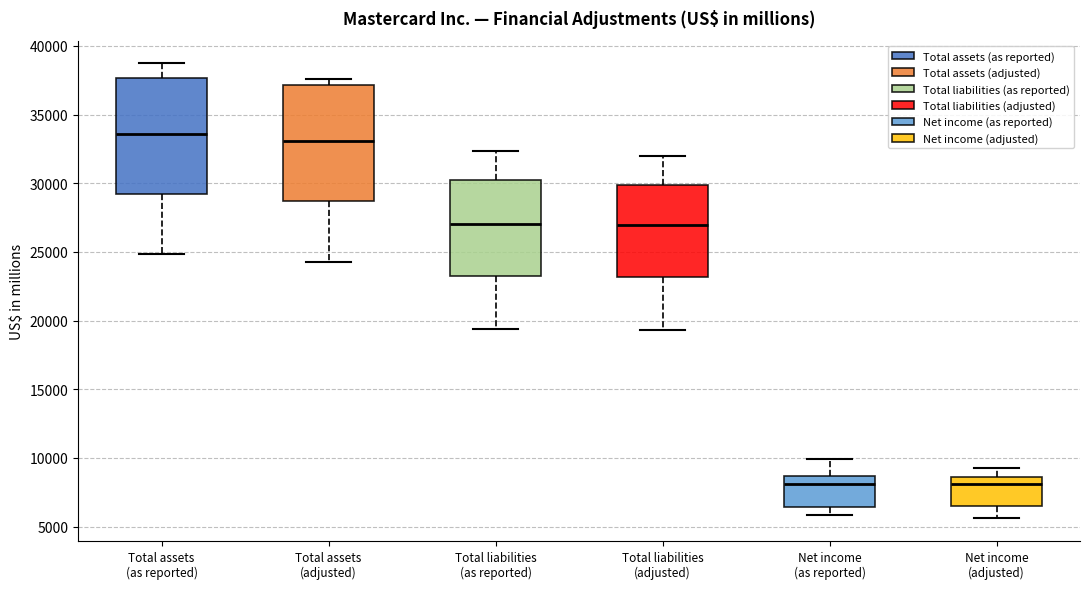

Reading left to right, transcribe this box plot: for each box, give where its median line is, the range the box spans, and where its two whiskers end, as read against the y-axis. The values are not printed on the chart, so give them approximately, as read against the axis.

Total assets (as reported): median 33500, box 29000 to 37500, whiskers 25000 to 38500
Total assets (adjusted): median 33000, box 28500 to 37000, whiskers 24500 to 37500
Total liabilities (as reported): median 27000, box 23000 to 30500, whiskers 19500 to 32500
Total liabilities (adjusted): median 27000, box 23000 to 30000, whiskers 19500 to 32000
Net income (as reported): median 8000, box 6500 to 8500, whiskers 6000 to 10000
Net income (adjusted): median 8000, box 6500 to 8500, whiskers 5500 to 9500